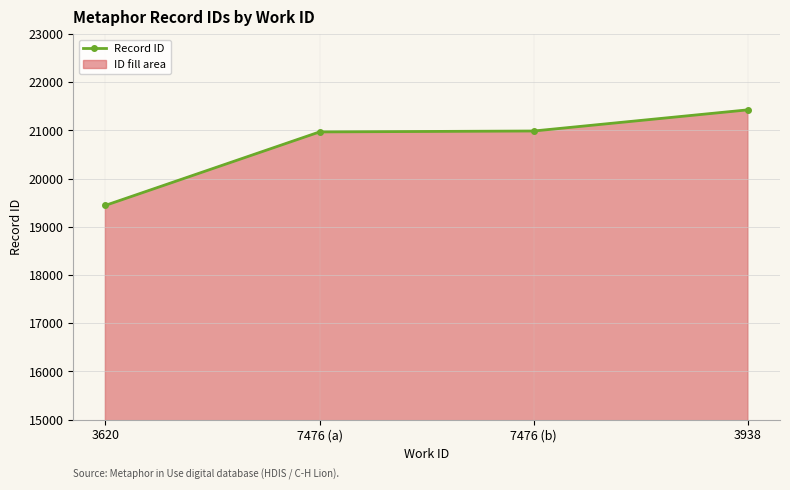

The value at 3938 is 21427. True or false?

True